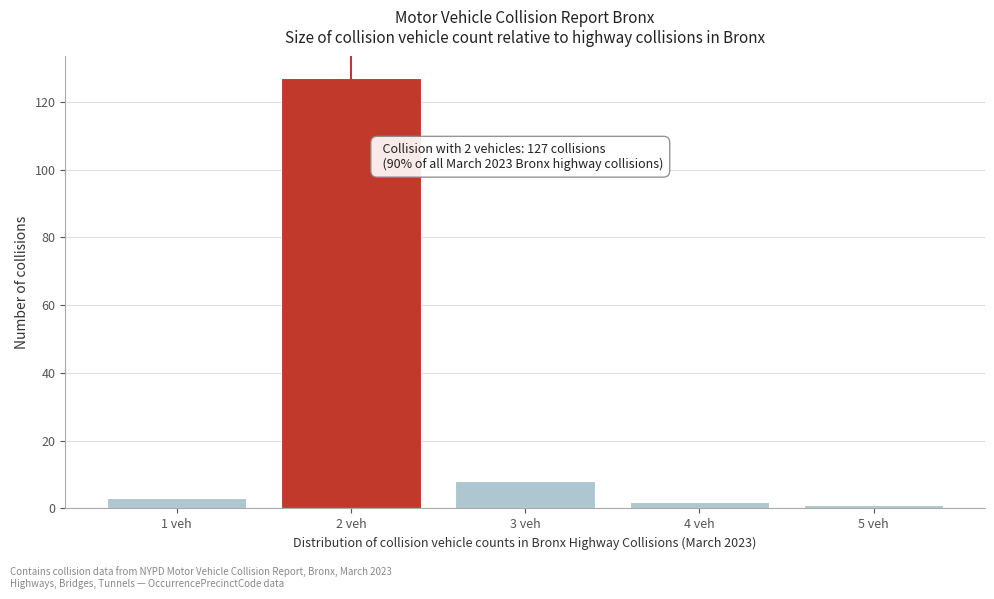

Reading left to right, extract all data points from this chart.

3	127	8	2	1